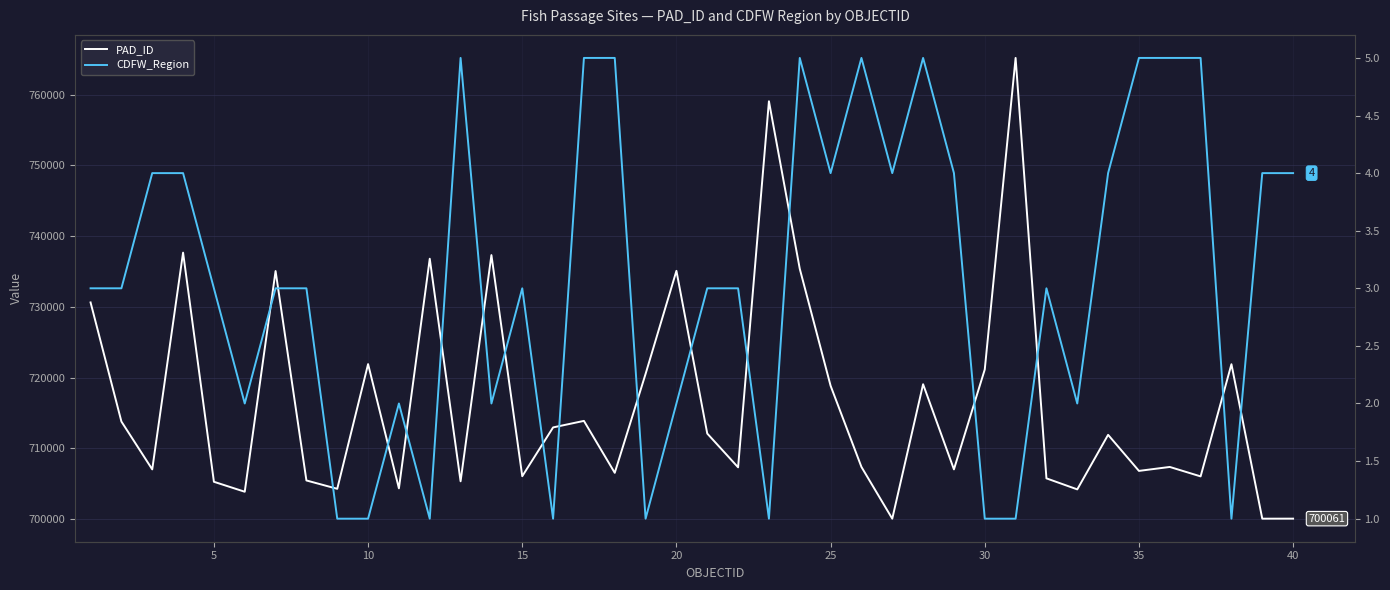

What is the smallest value displayed?

1